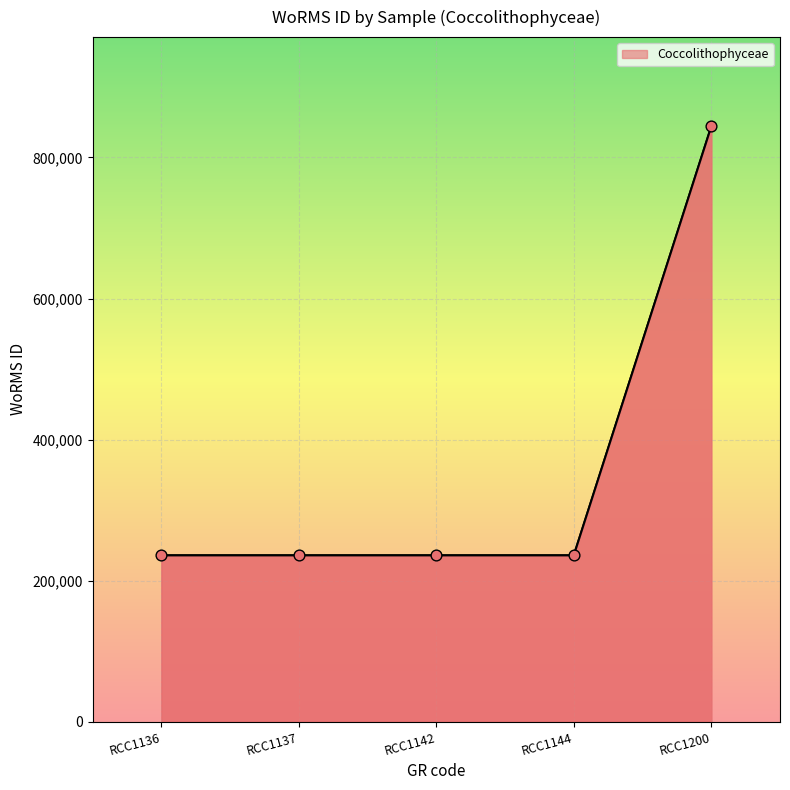

What is the change in value from RCC1144 to RCC1200?

+608076